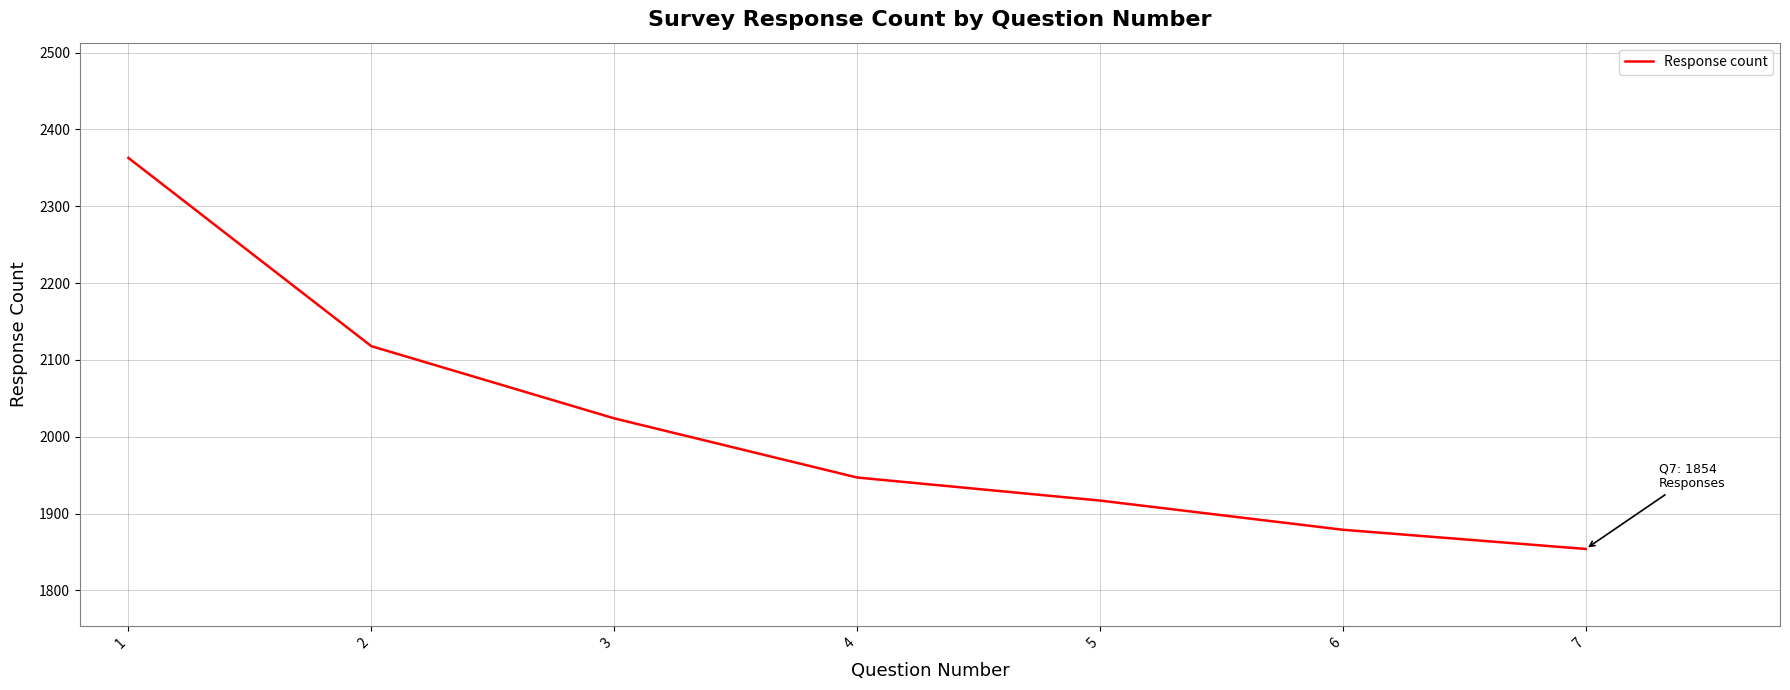

How many categories are shown in the chart?

7